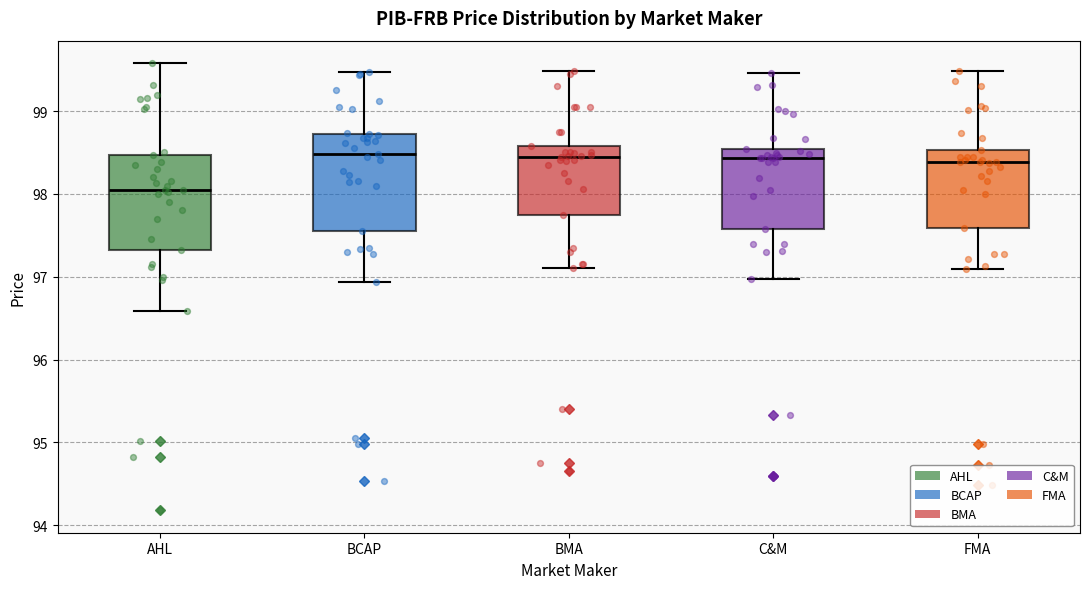

Reading left to right, transcribe this box plot: for each box, give where its median line is, the range the box spans, and where its two whiskers end, as read against the y-axis. The values are not printed on the chart, so give them approximately, as read against the axis.

AHL: median 98.1, box 97.3 to 98.5, whiskers 96.6 to 99.6
BCAP: median 98.5, box 97.6 to 98.7, whiskers 96.9 to 99.5
BMA: median 98.5, box 97.8 to 98.6, whiskers 97.1 to 99.5
C&M: median 98.4, box 97.6 to 98.5, whiskers 97.0 to 99.5
FMA: median 98.4, box 97.6 to 98.5, whiskers 97.1 to 99.5